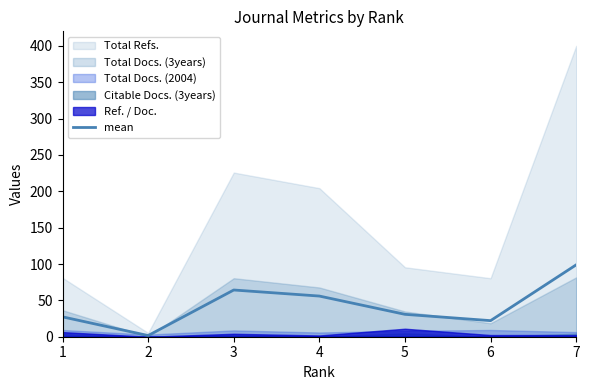

List the labels in order of value, largest first.

7, 3, 4, 5, 1, 6, 2